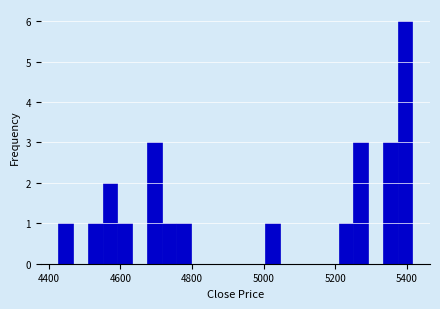

Read against the x-axis, roughly where is the centre of the tallest bar?

5400